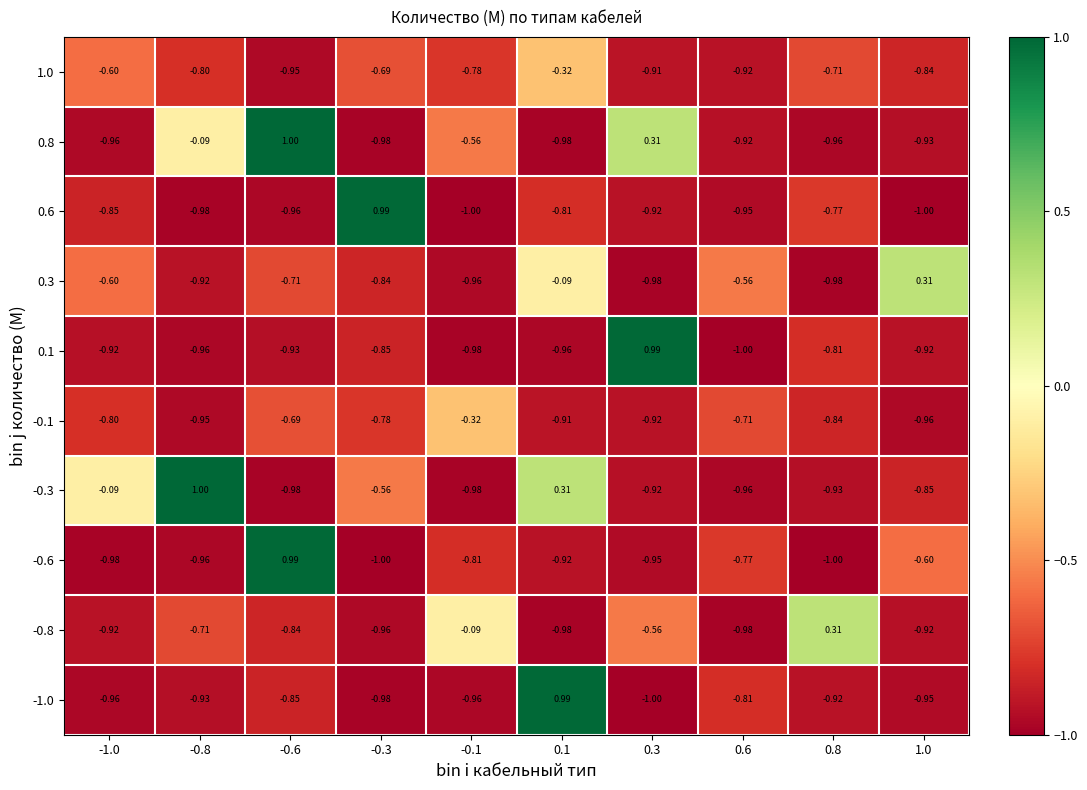

Is the value of 0.3 at -0.3 greater than the value of 0.1 at -0.6?

Yes